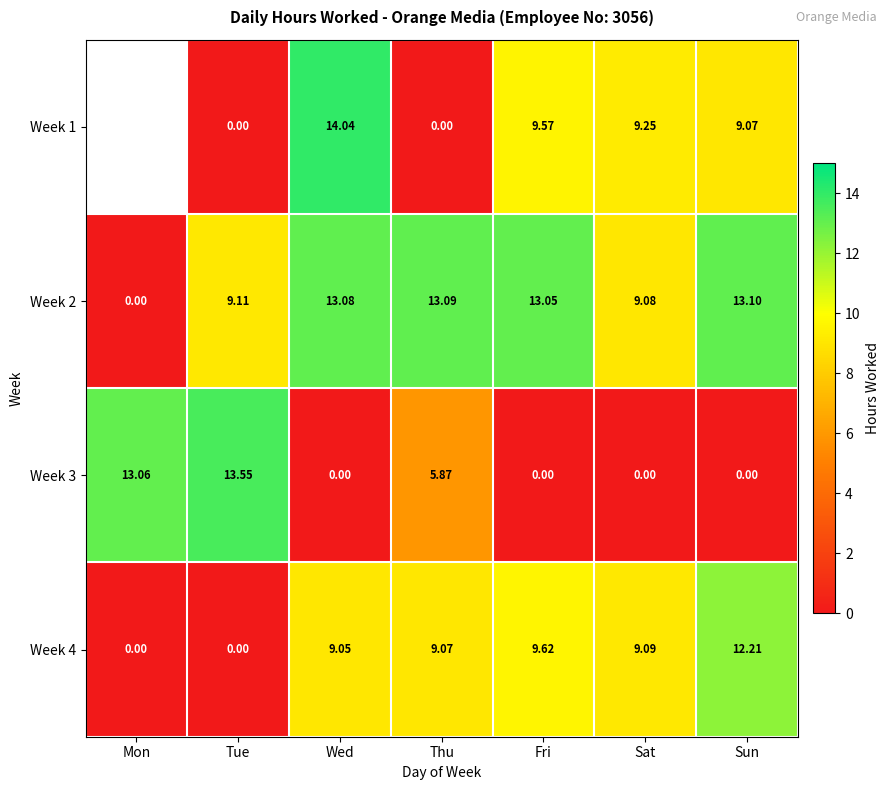

The value of Week 4 at Mon is -7.4. True or false?

False